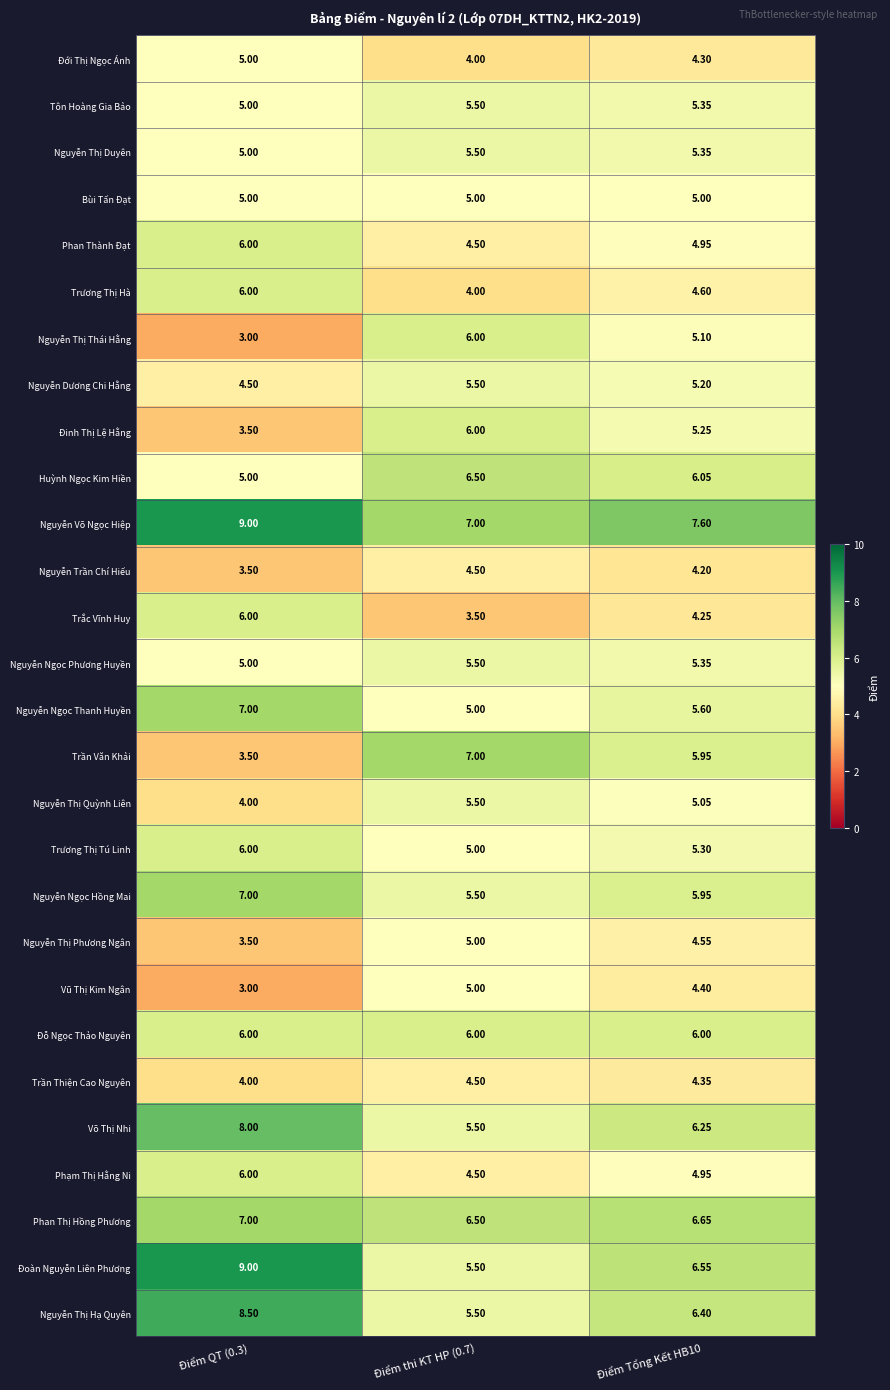

Which series has the largest total across all categories?

Nguyễn Võ Ngọc Hiệp